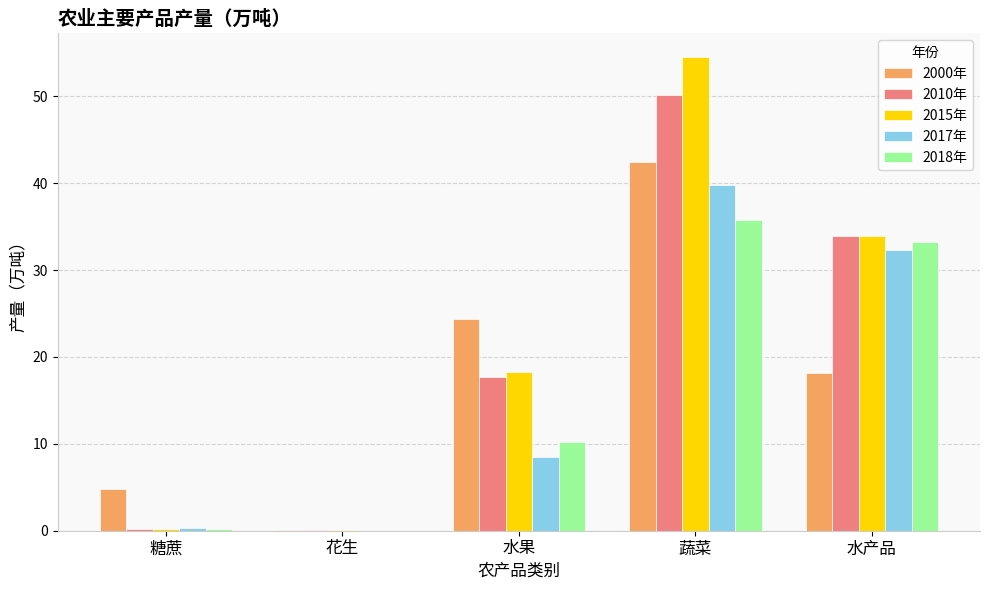

Where is 2018年 nearest to the value 17?

水果